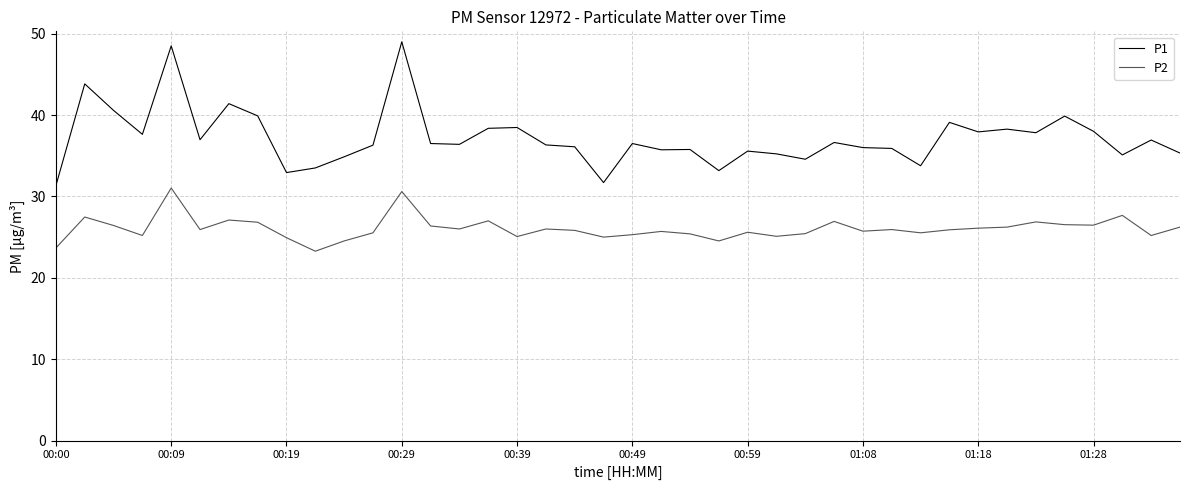

What is the smallest value displayed?

23.3